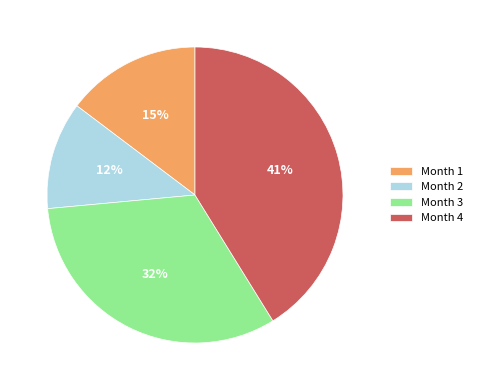

How many slices are in this pie chart?

4